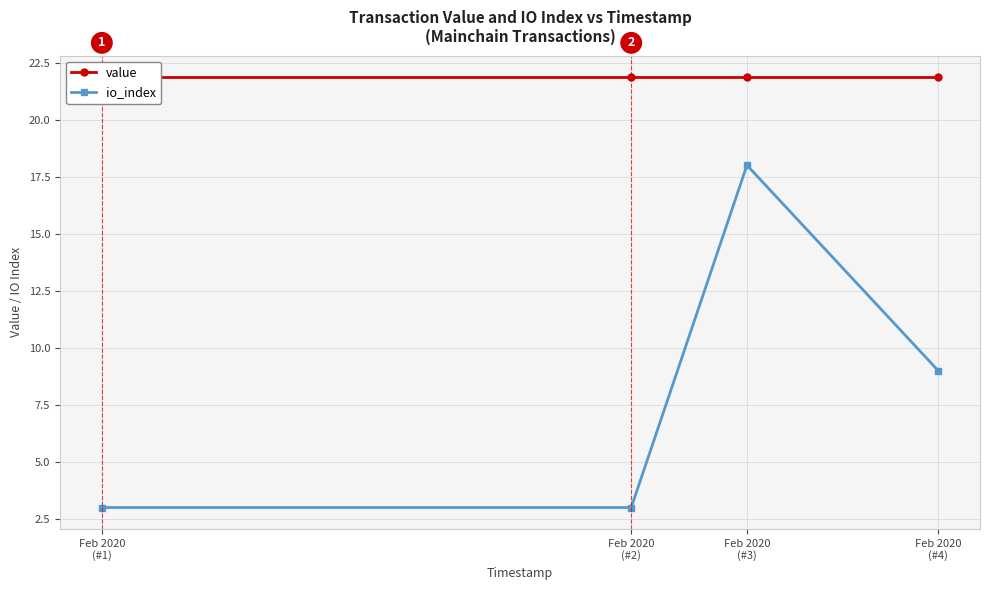

What are all the series names shown in the legend?

value, io_index